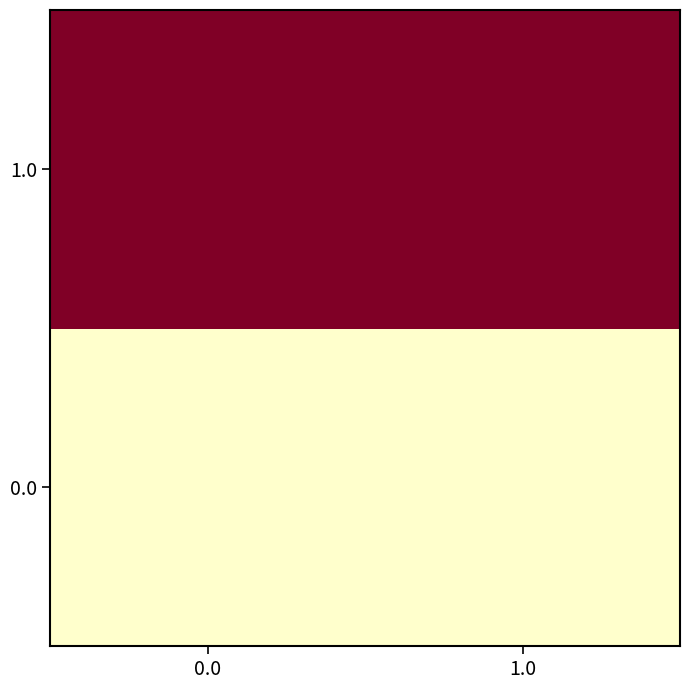

Reading right to left, extract all data points from this chart.

0.0: 1.0=0	0.0=0
1.0: 1.0=1	0.0=1